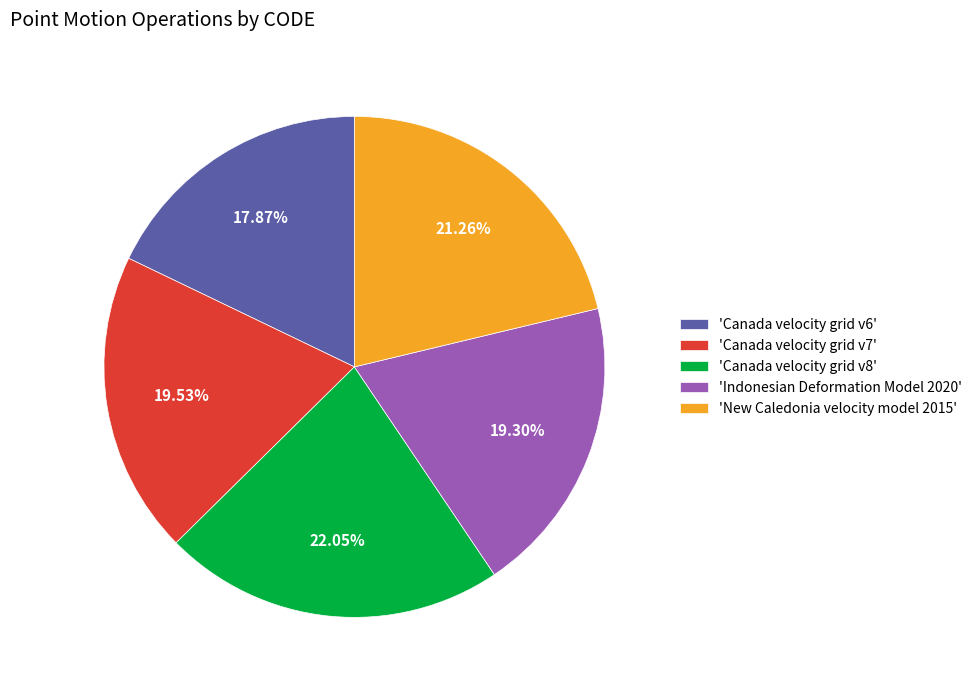

Which slice is the largest?

'Canada velocity grid v8'